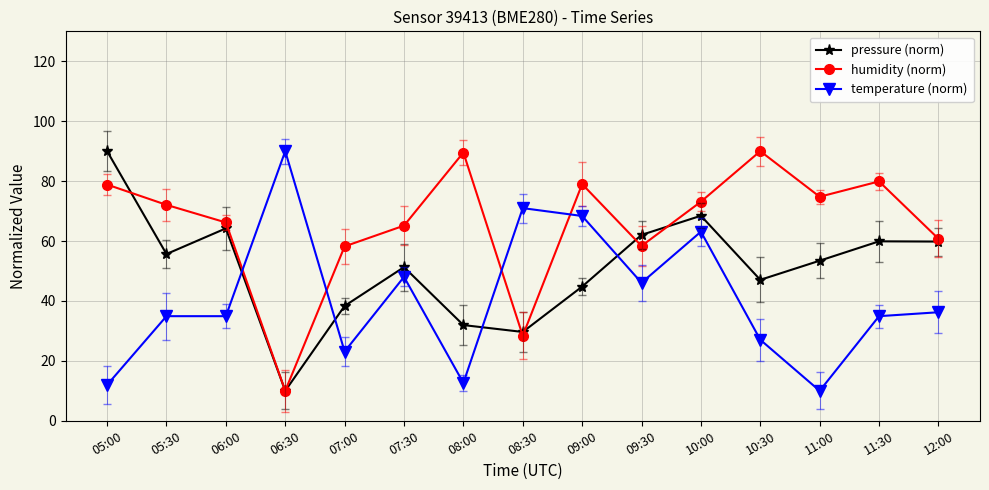

What is the difference between the pressure (norm) values at 06:30 and 12:00?

49.8